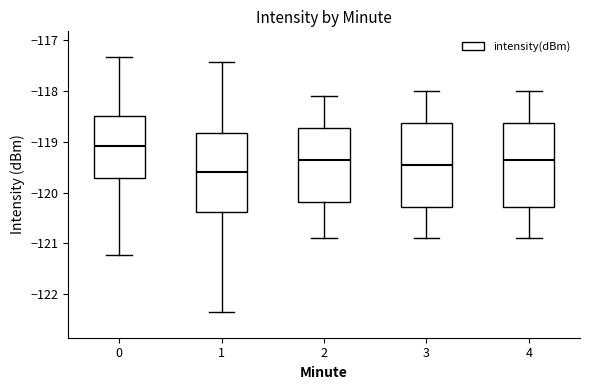

Where does the median line of the box at x = 3 sit on the y-axis? The values are not printed on the chart, so give them approximately, as read against the axis.

-119.4